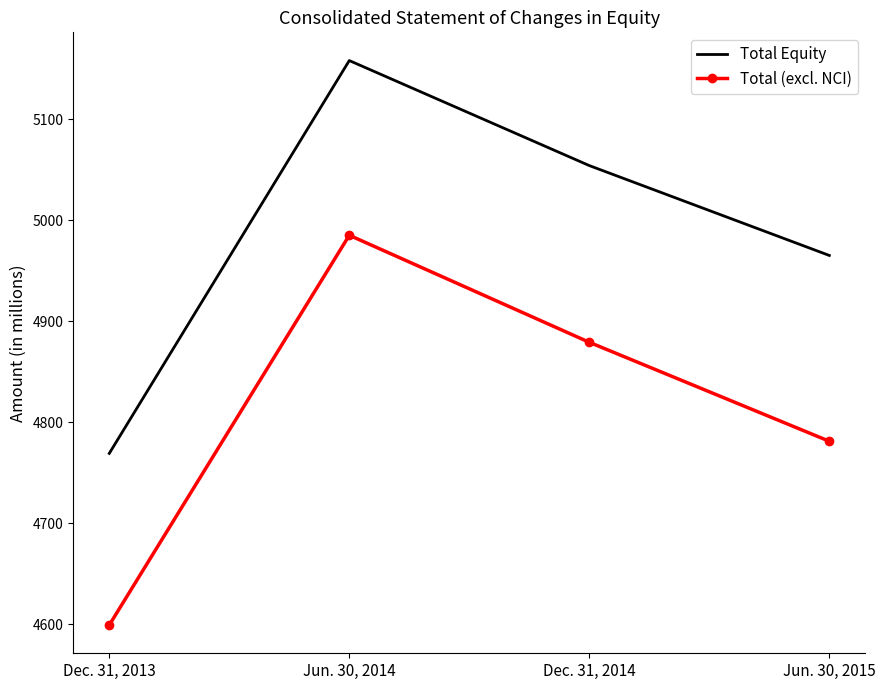

Where is Total (excl. NCI) nearest to the value 4792?

Jun. 30, 2015